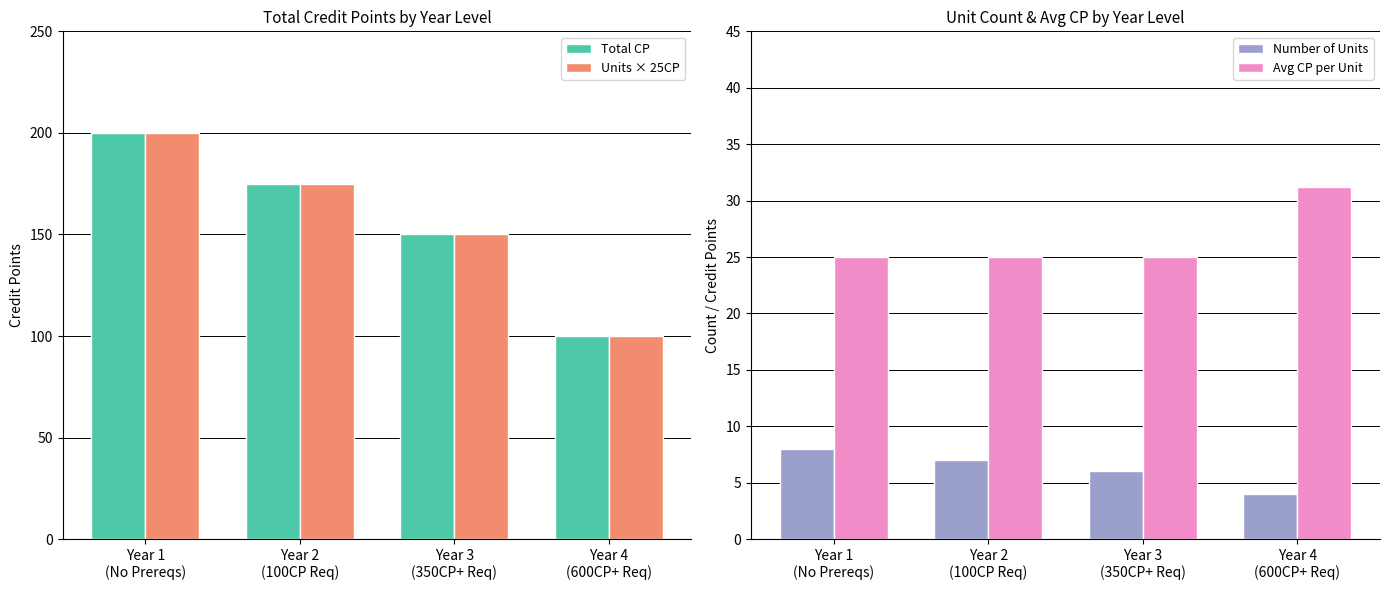

What are all the series names shown in the legend?

Total CP, Units × 25CP, Number of Units, Avg CP per Unit